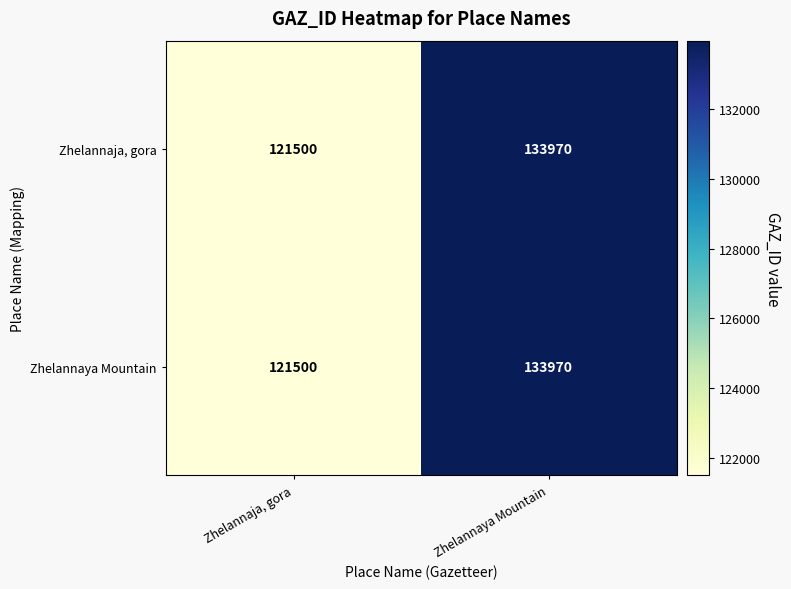

True or false: Zhelannaya Mountain has a value of 178368 at Zhelannaya Mountain.

False